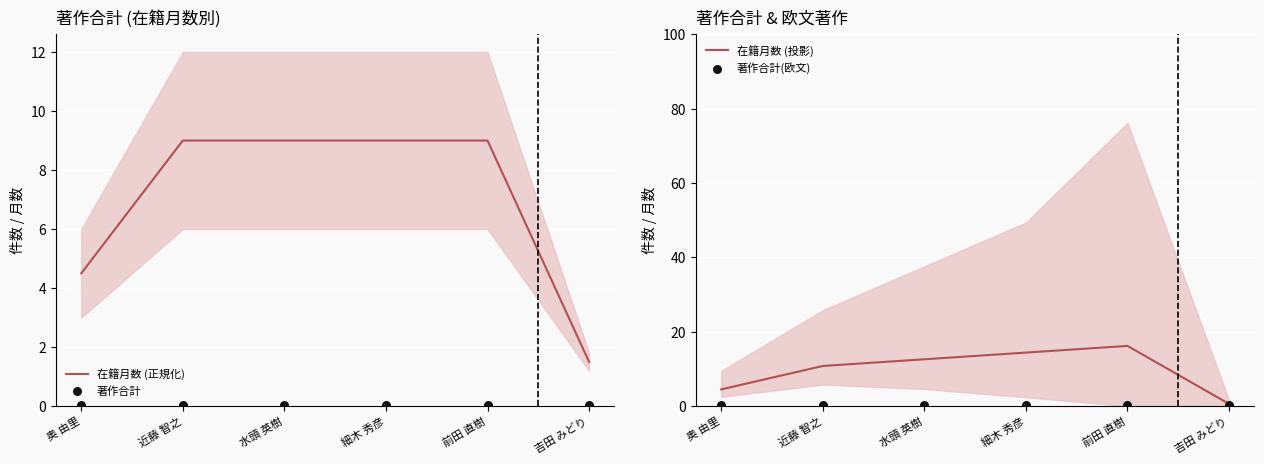

At which category is the sum across all series the highest?

前田 直樹